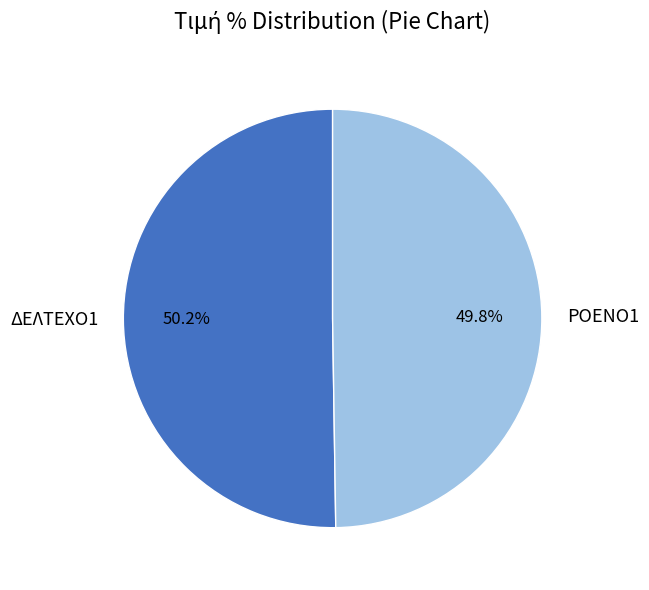

How much of the chart is everything except ΡΟΕΝΟ1?

50.2%